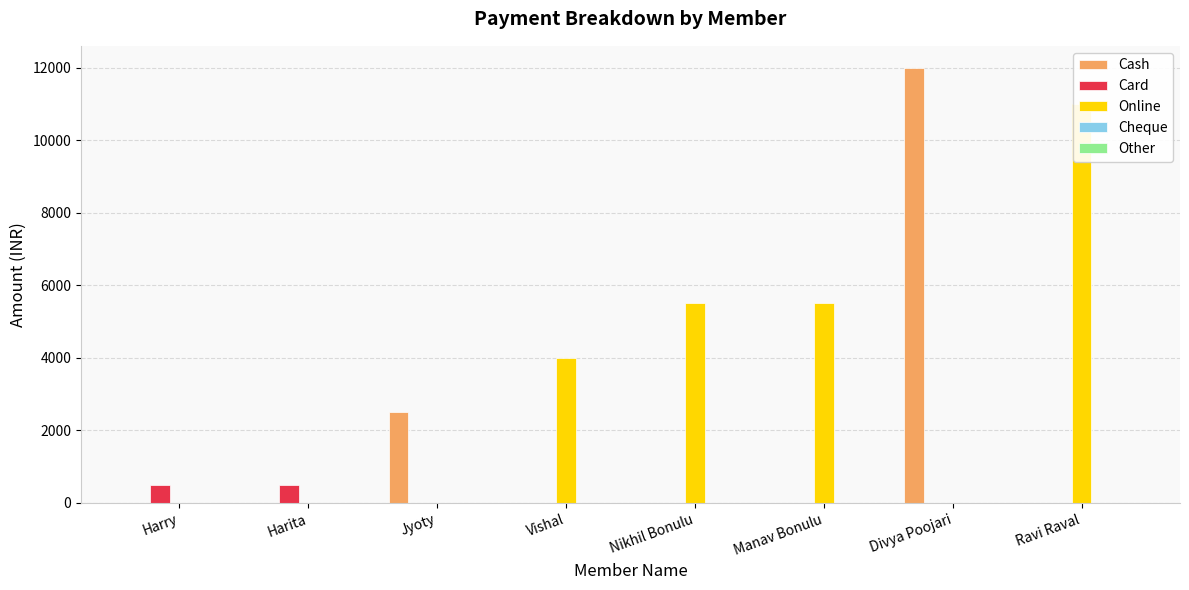

What is the sum of all Online values?

26000